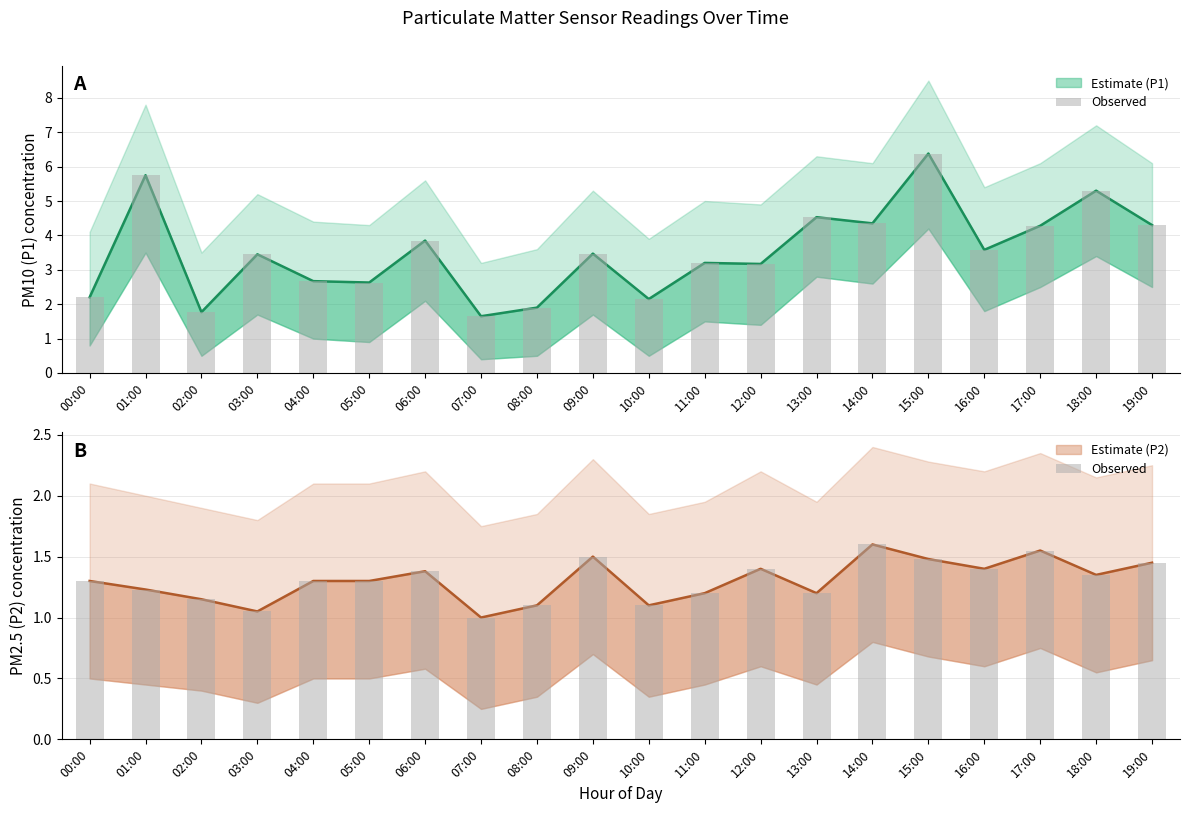

List the labels in order of value, smallest first.

07:00, 03:00, 08:00, 10:00, 02:00, 11:00, 13:00, 01:00, 00:00, 04:00, 05:00, 18:00, 06:00, 12:00, 16:00, 19:00, 15:00, 09:00, 17:00, 14:00